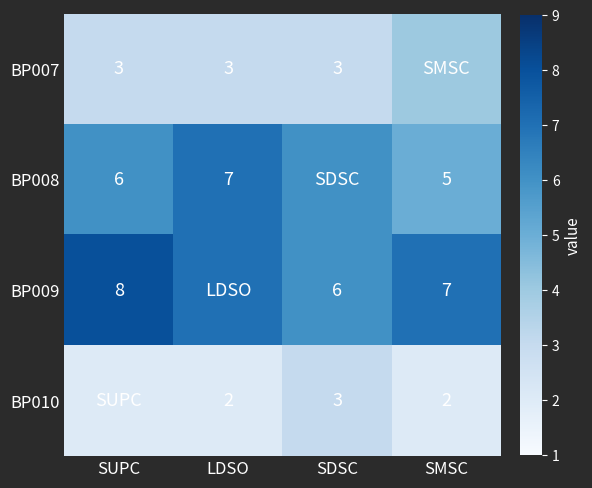

Is it true that BP008 equals 1 at SUPC?

False